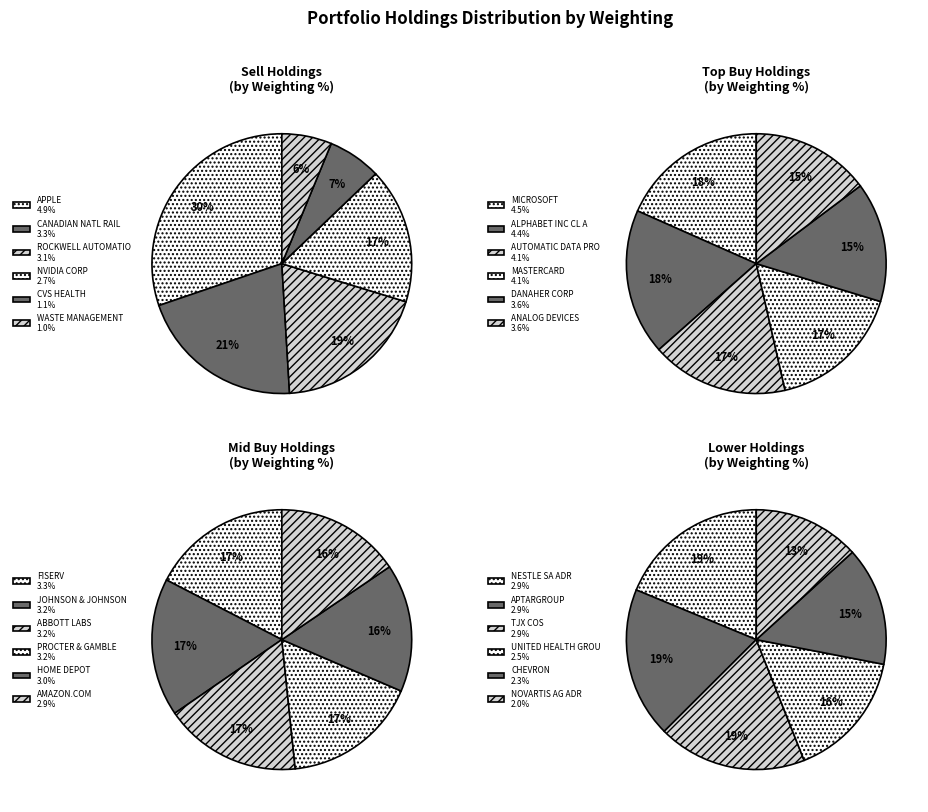

Approximately how many times larger is the value at FISERV compared to MASTERCARD?

0.8